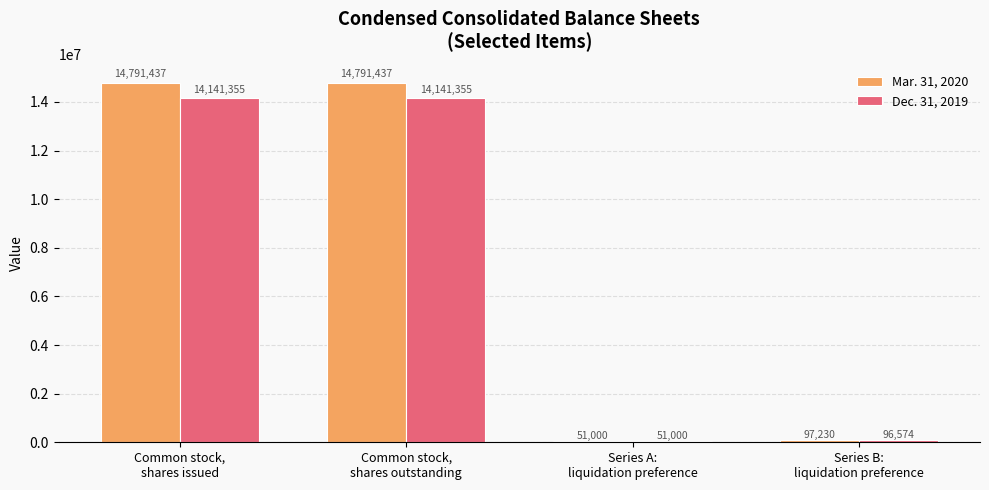

How many data points in Mar. 31, 2020 are less than 14791437?

2